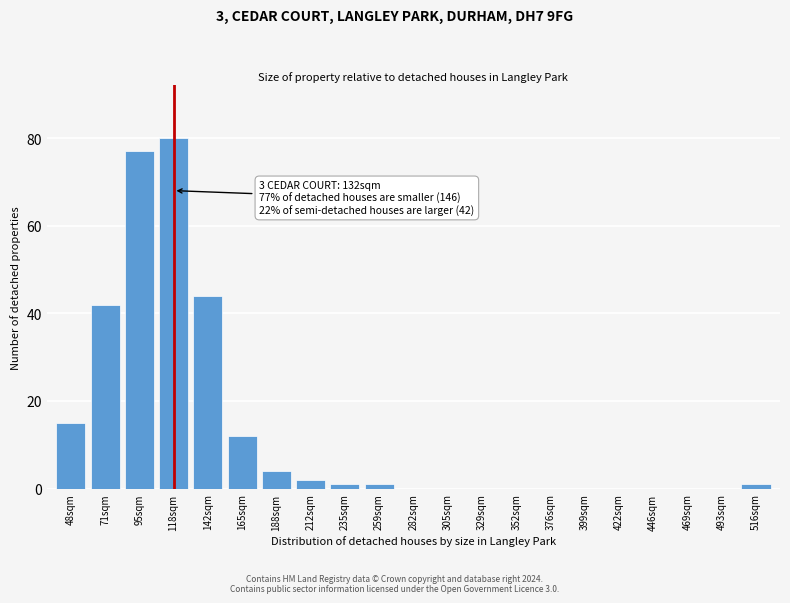

Reading right to left, extract all data points from this chart.

516sqm=1	493sqm=0	469sqm=0	446sqm=0	422sqm=0	399sqm=0	376sqm=0	352sqm=0	329sqm=0	305sqm=0	282sqm=0	259sqm=1	235sqm=1	212sqm=2	188sqm=4	165sqm=12	142sqm=44	118sqm=80	95sqm=77	71sqm=42	48sqm=15